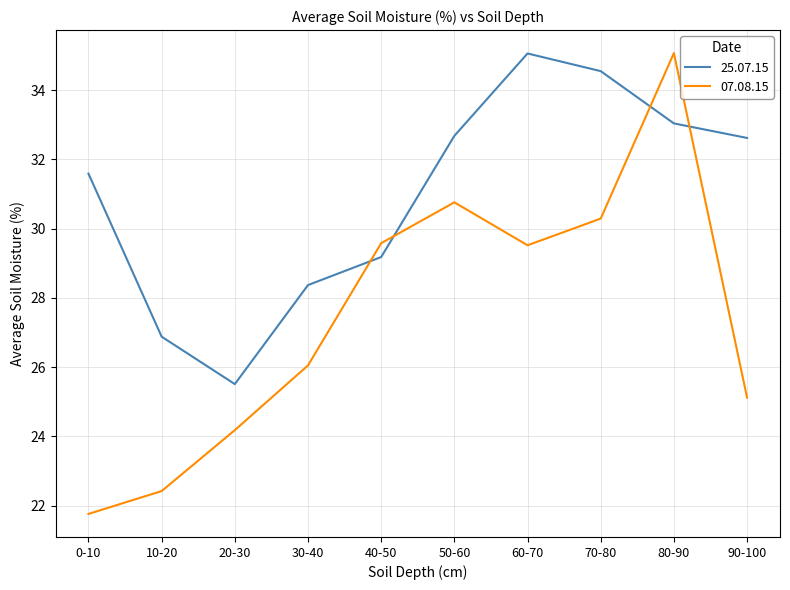

How many times do 07.08.15 and 25.07.15 cross each other?

4